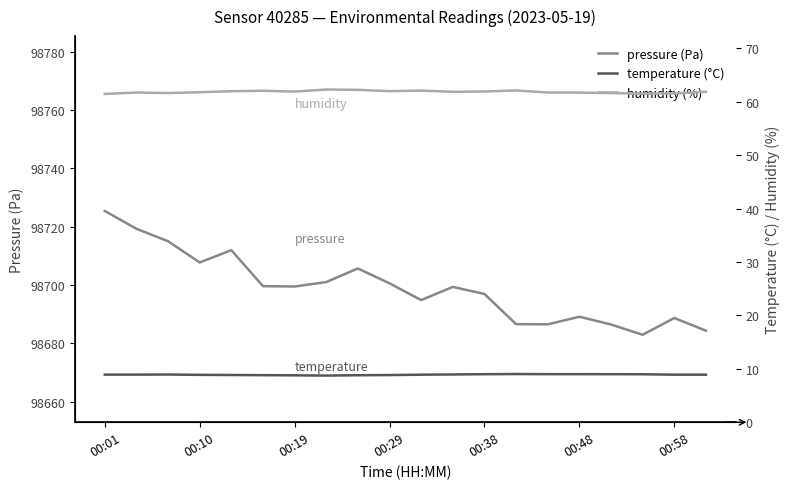

What is the total value across all series at 11?

98770.1